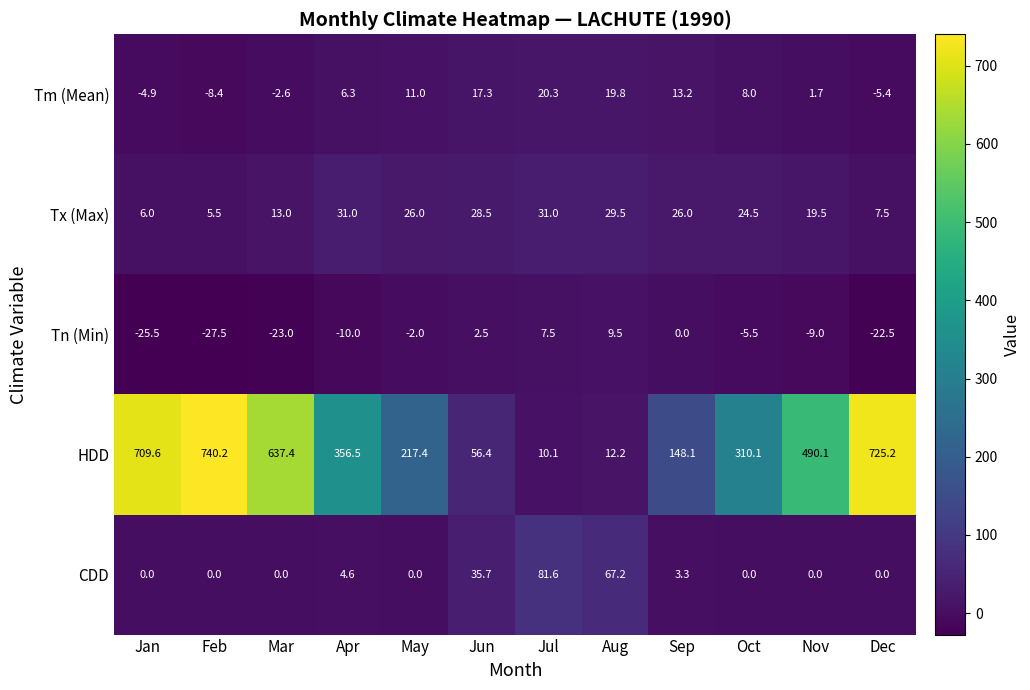

The Tn (Min) series shows 9.5 at Aug. True or false?

True